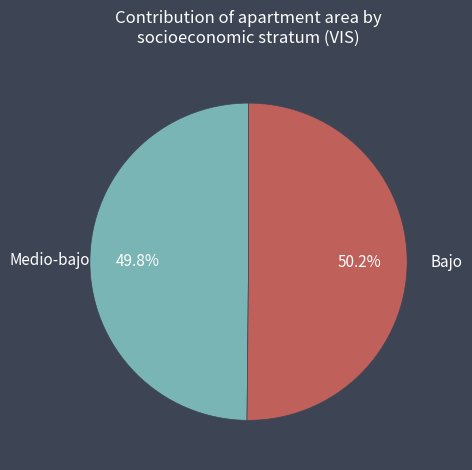

Is there a majority slice in this chart?

Yes